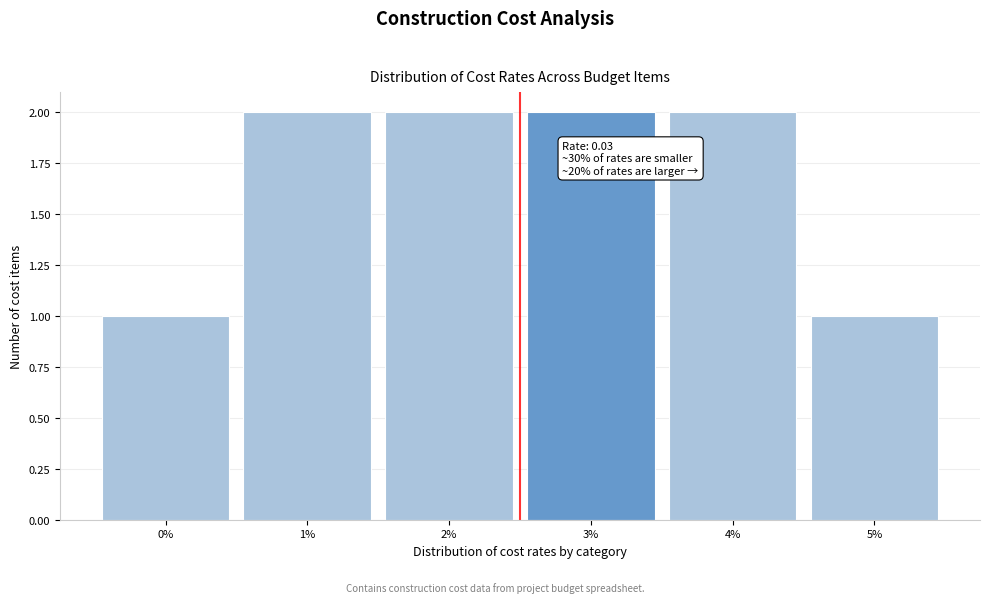

Reading left to right, extract all data points from this chart.

0%=1	1%=2	2%=2	3%=2	4%=2	5%=1